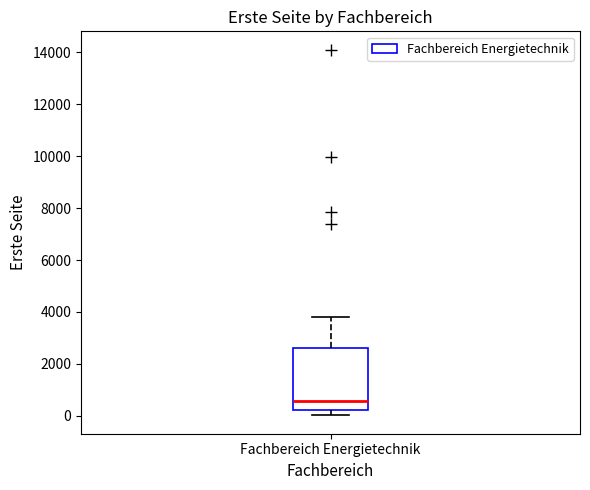

Transcribe this box plot: give where the median line is, the range the box spans, and where the two whiskers end, as read against the y-axis. The values are not printed on the chart, so give them approximately, as read against the axis.

median 600, box 200 to 2600, whiskers 0 to 3800